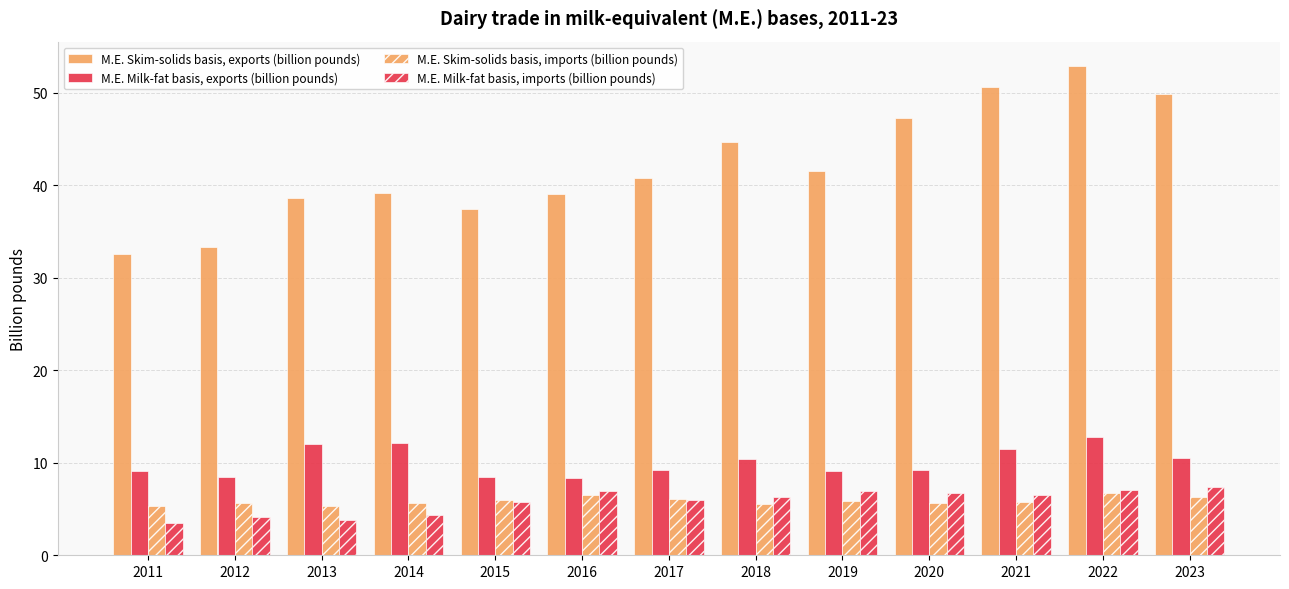

Is it true that M.E. Milk-fat basis, imports (billion pounds) equals 1.0 at 2014?

False